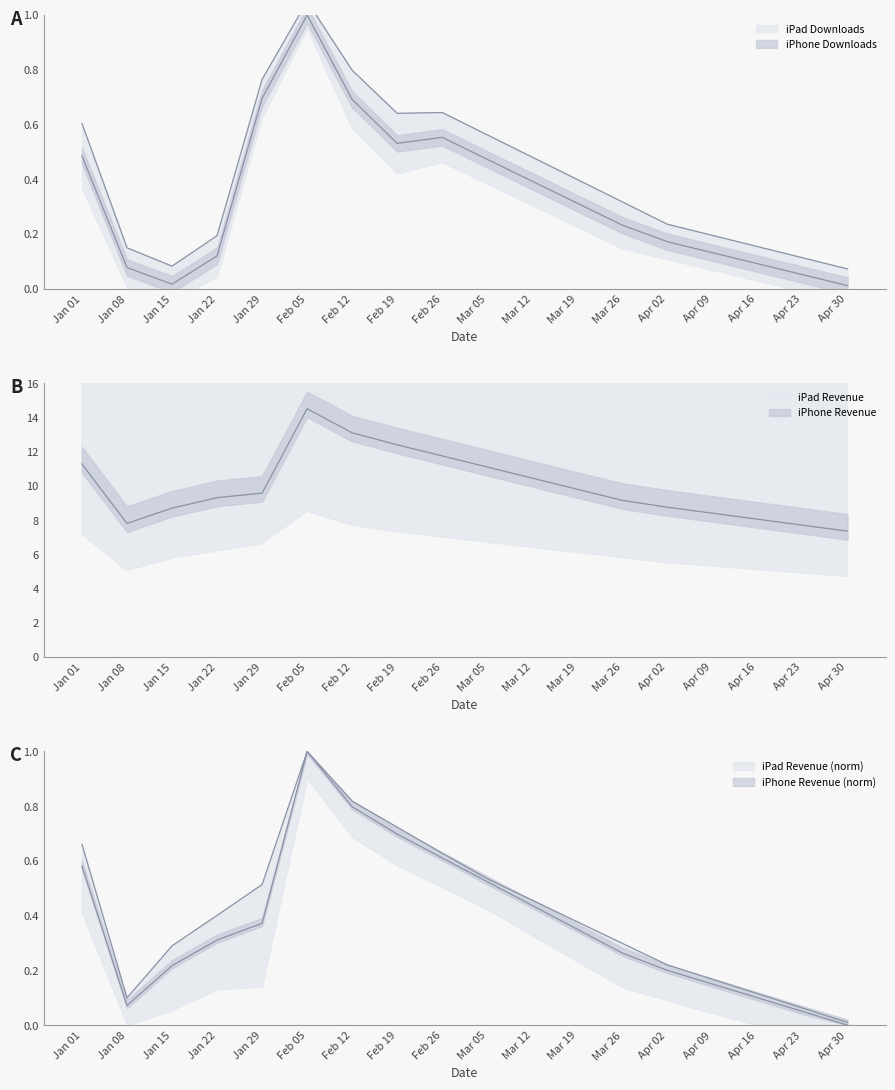

Rank the categories by iPhone Downloads value from highest to lowest.

Feb 05, Feb 12, Jan 29, Feb 26, Feb 19, Jan 01, Mar 05, Mar 12, Mar 19, Mar 26, Apr 02, Apr 09, Jan 22, Apr 16, Jan 08, Apr 23, Jan 15, Apr 30